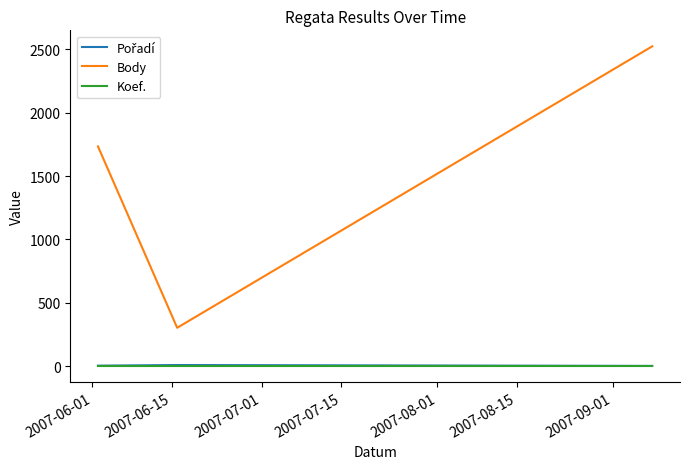

Which series has the largest total across all categories?

Body